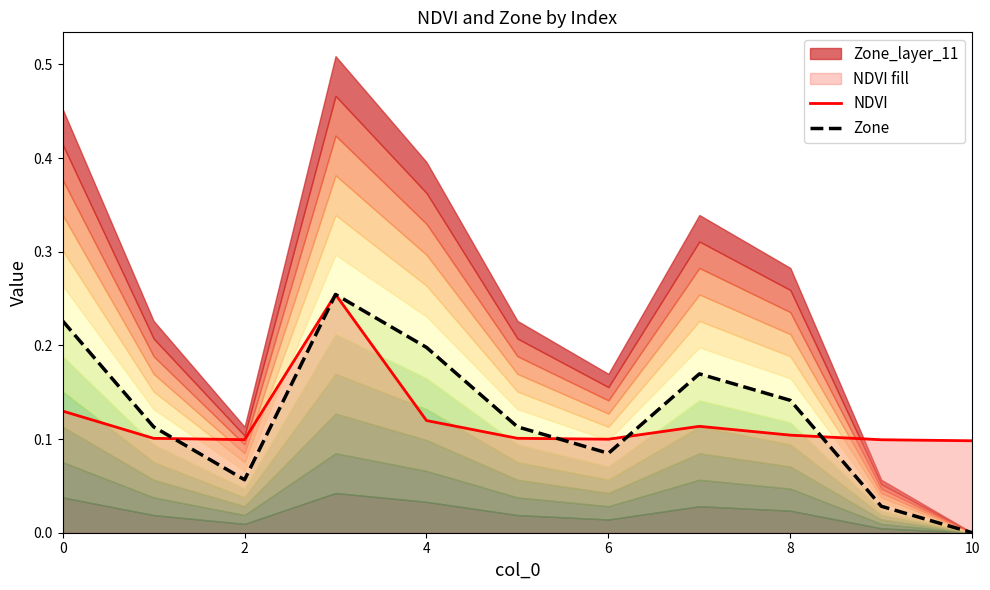

True or false: Zone has more than 1 interior local peaks.

True